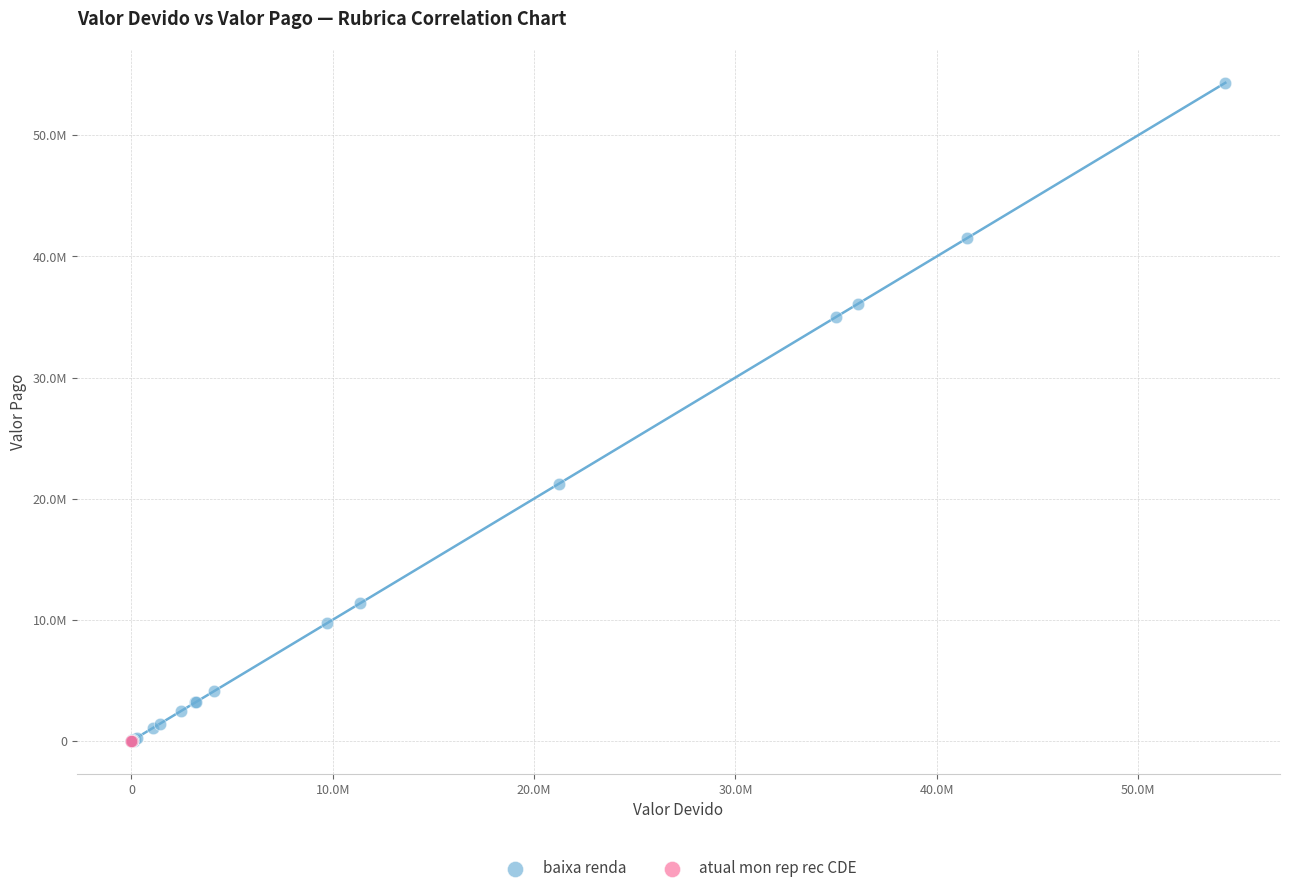

What are all the series names shown in the legend?

baixa renda, atual mon rep rec CDE